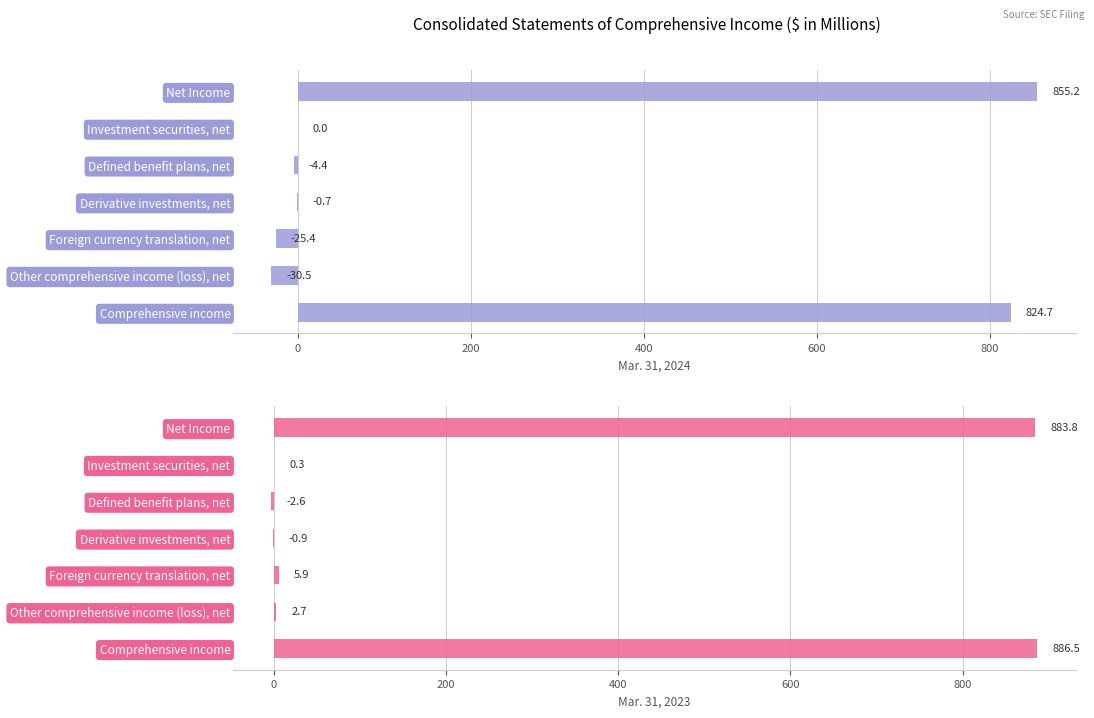

Between Net Income and Derivative investments, net, which series saw the biggest shift?

Mar. 31, 2023